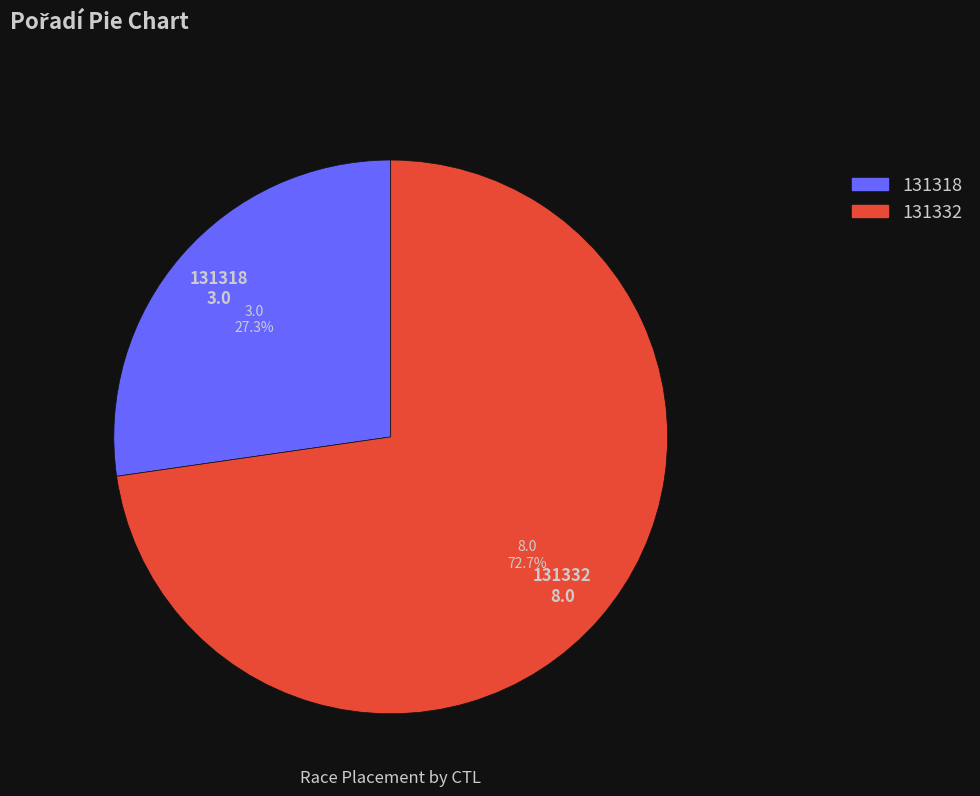

Is it true that 131332 is 87% of the pie?

False